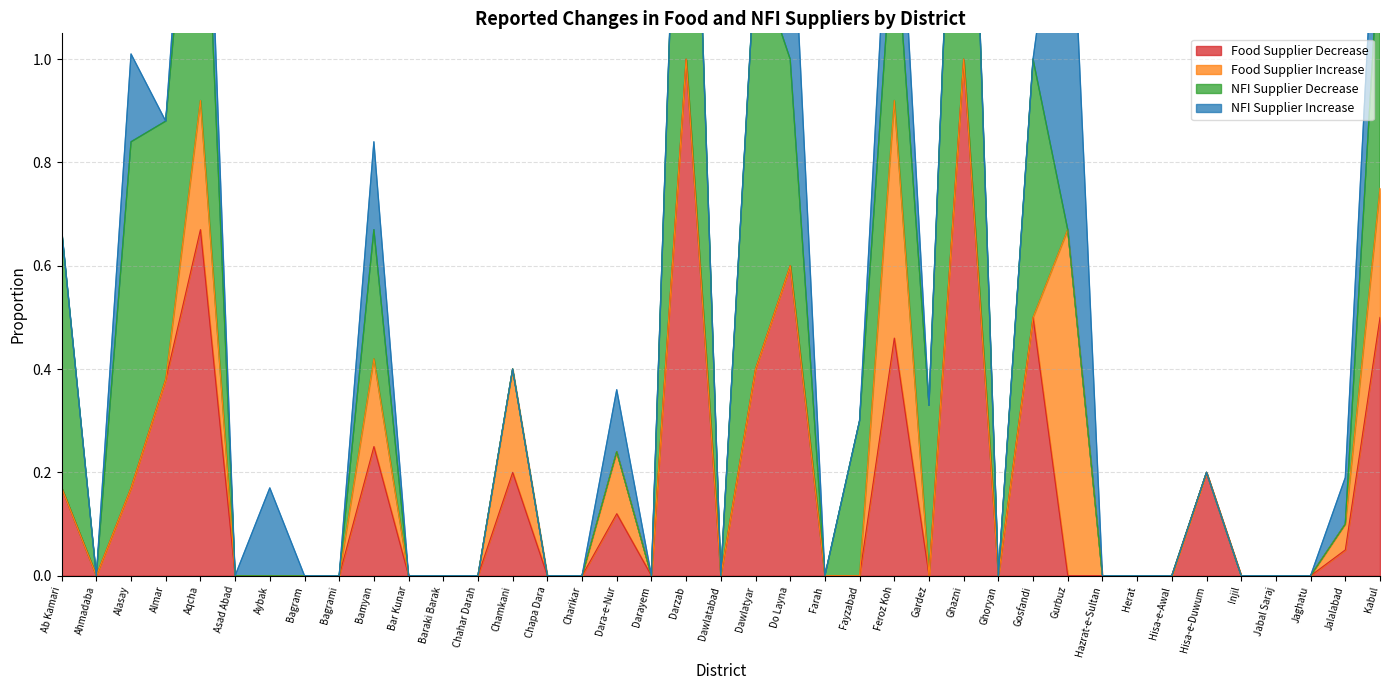

What is the value of the nfi_supplier_decrease point at the 21st from the left?

0.8